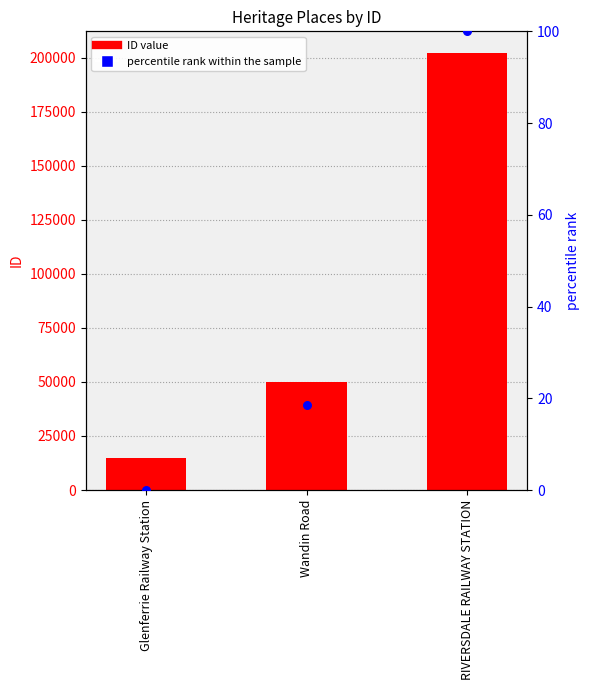

At which category is the sum across all series the highest?

RIVERSDALE RAILWAY STATION